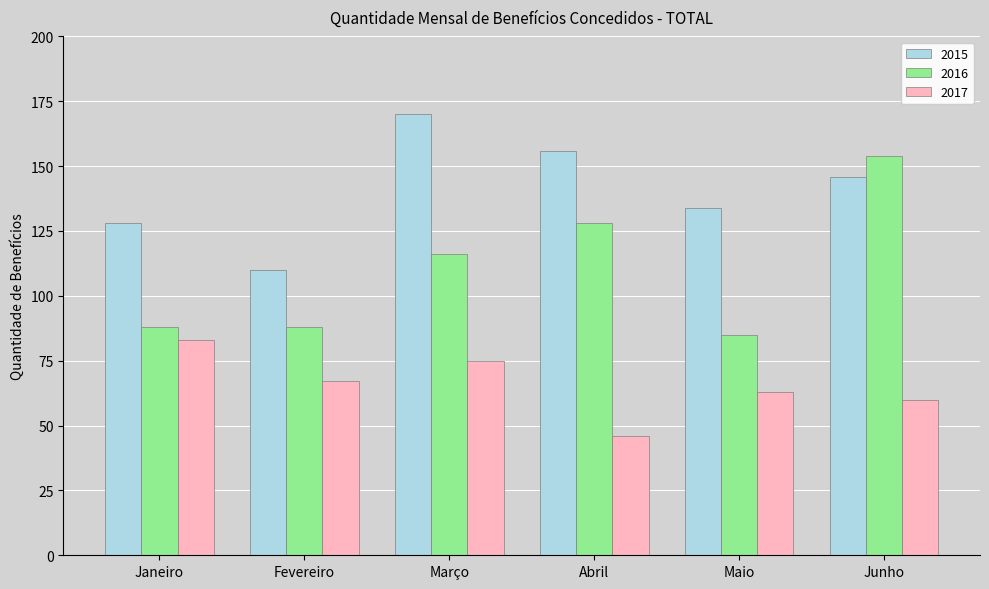

True or false: 2016 has a value of 139 at Maio.

False